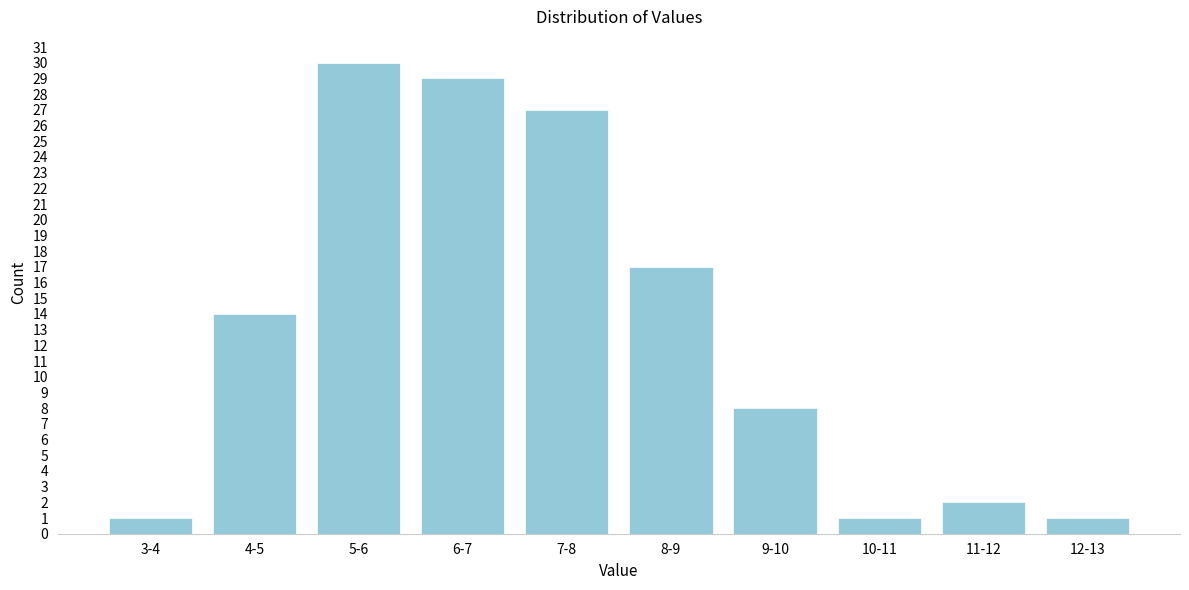

Reading left to right, what are all the values shown in this chart?

3-4=1	4-5=14	5-6=30	6-7=29	7-8=27	8-9=17	9-10=8	10-11=1	11-12=2	12-13=1